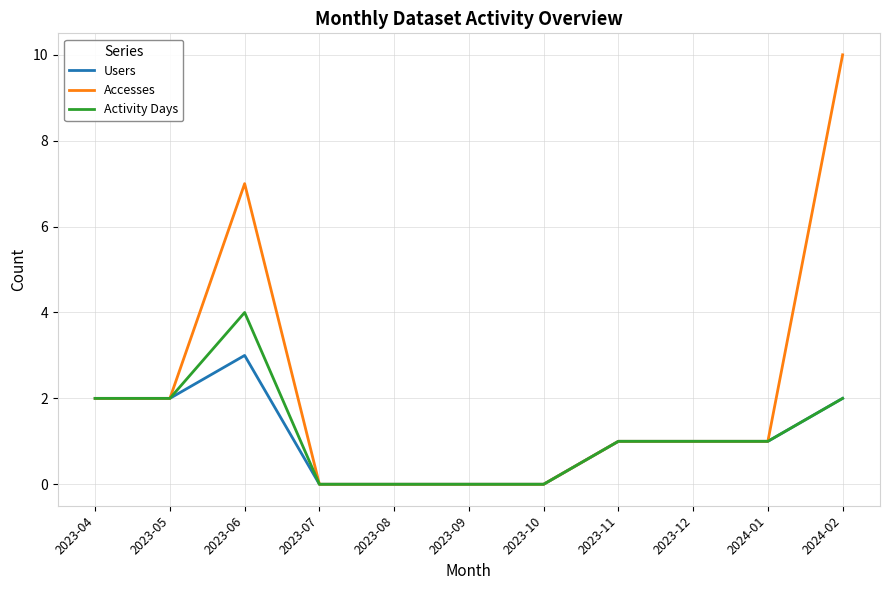

What position from the left is 2023-10?

7